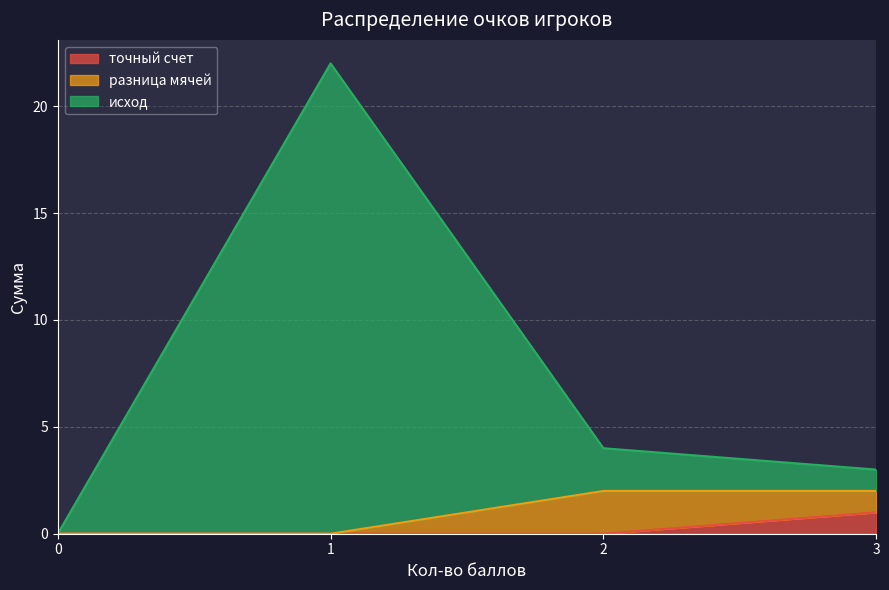

Is it true that точный счет equals 2 at 3?

False